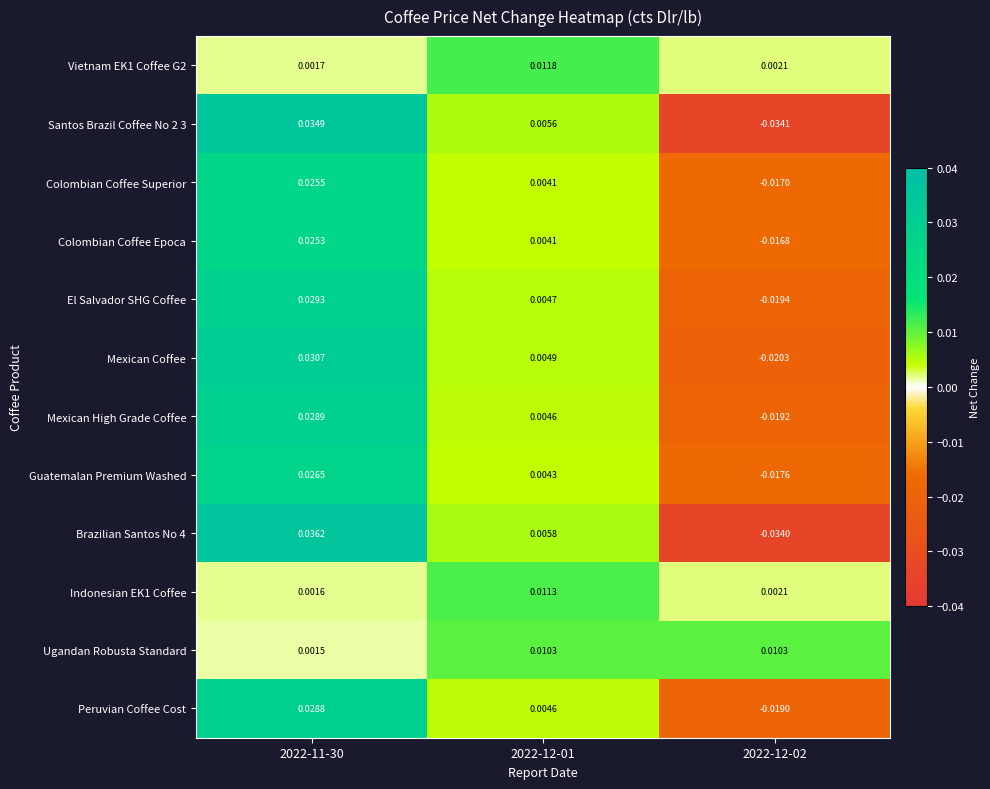

Which series has the largest total across all categories?

Ugandan Robusta Standard